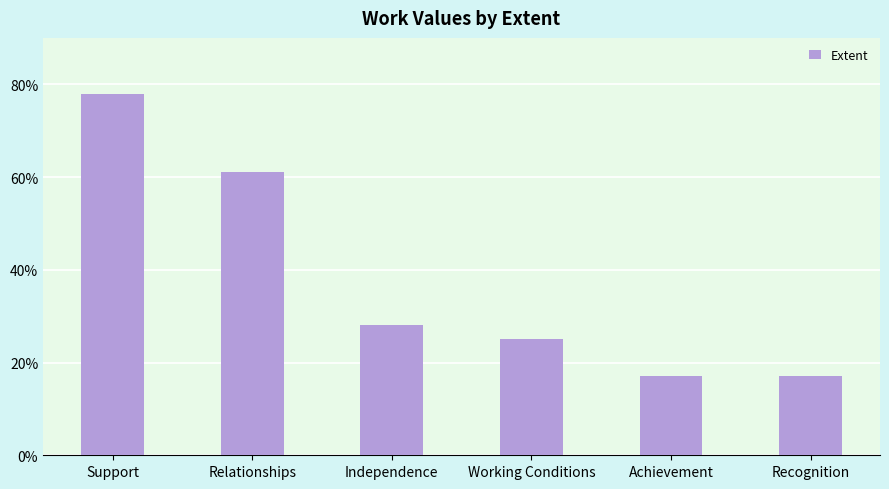

What is the difference between the values at Achievement and Relationships?

44